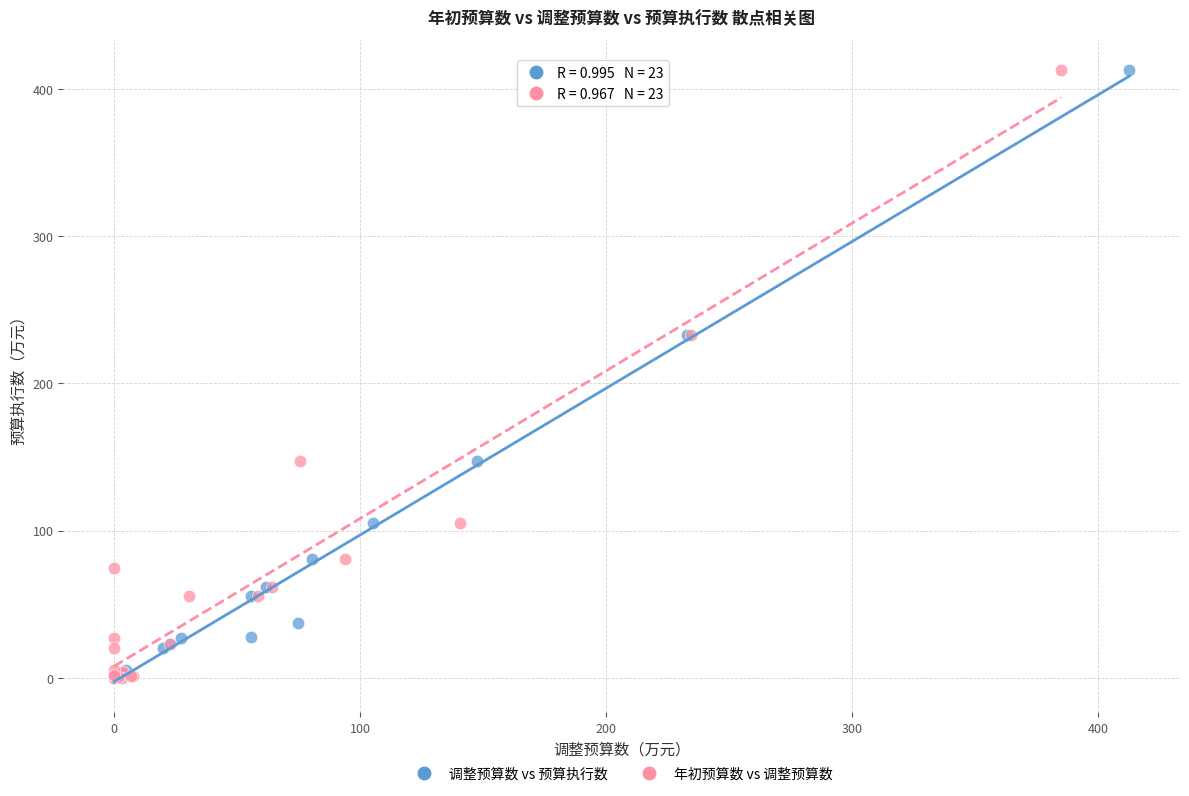

What are all the series names shown in the legend?

调整预算数 vs 预算执行数, 年初预算数 vs 调整预算数